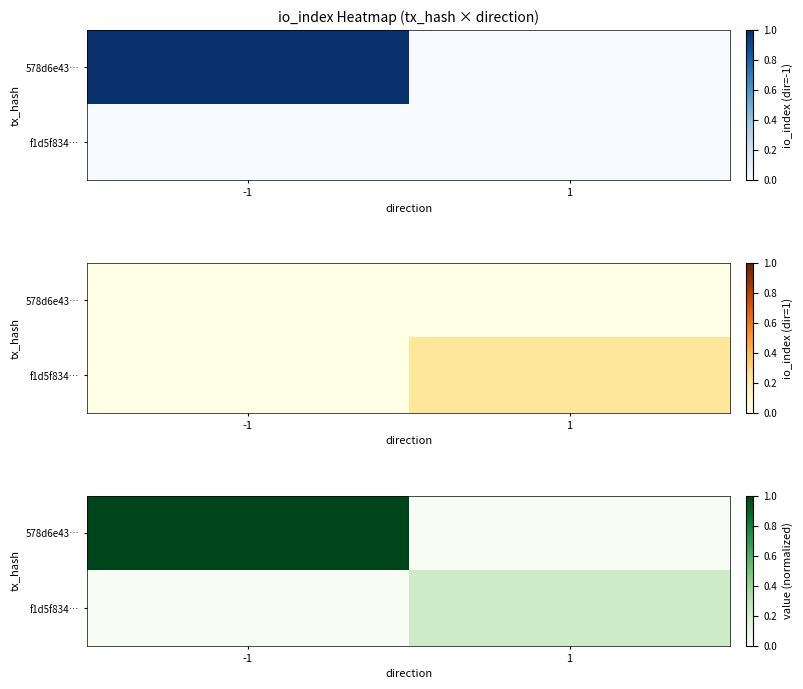

At how many categories does at least one series exceed 0?

2